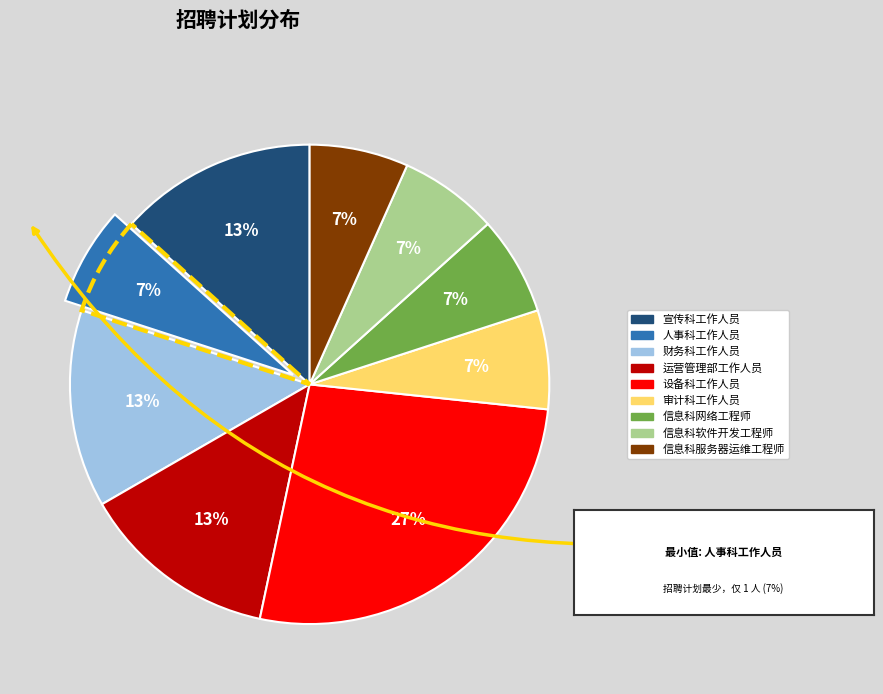

True or false: 人事科工作人员 accounts for 1% of the total.

False